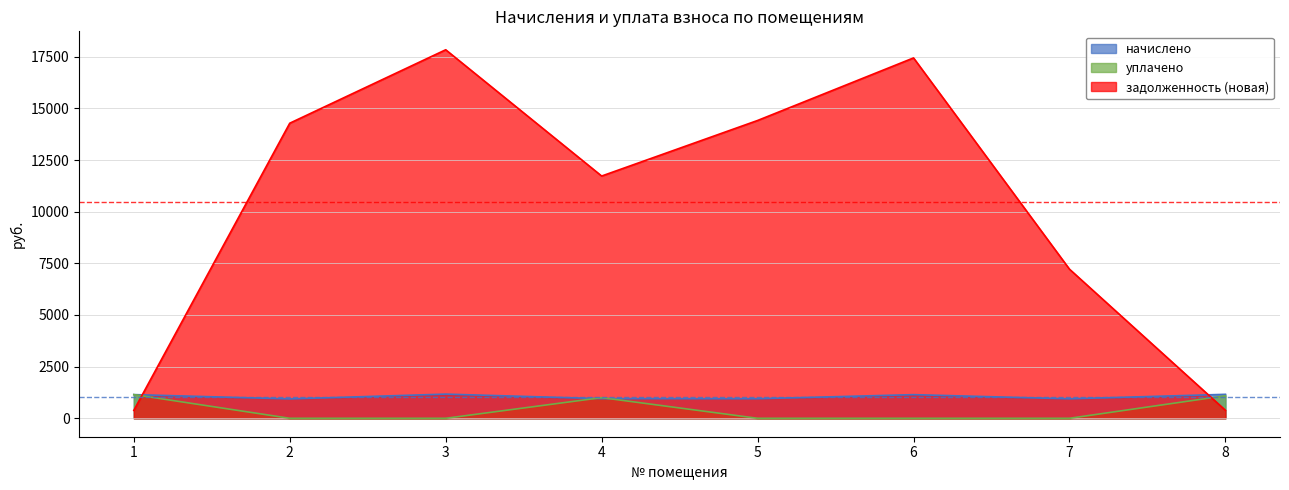

Where do уплачено and задолженность (новая) first cross each other?

1 and 2